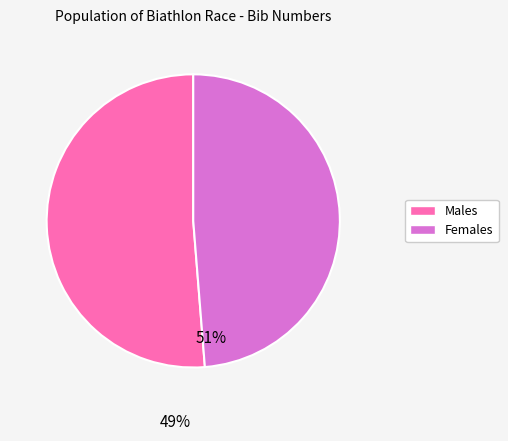

Is there a majority slice in this chart?

Yes